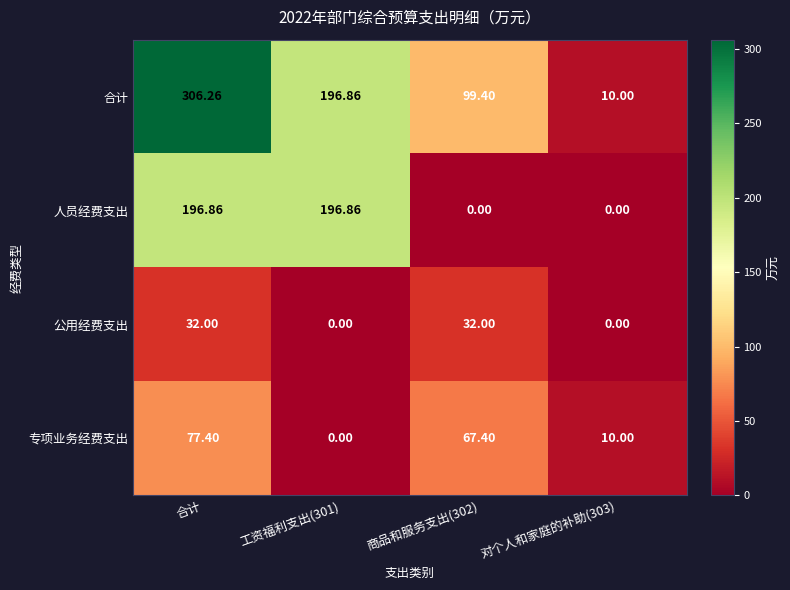

At which category is the sum across all series the highest?

合计